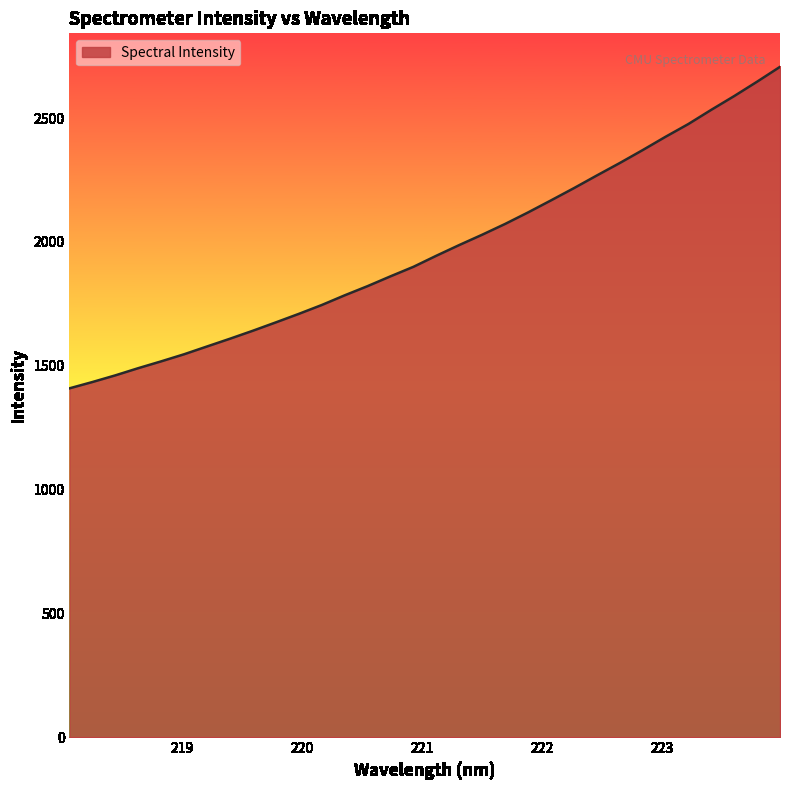

What is the greatest value displayed?

2707.2